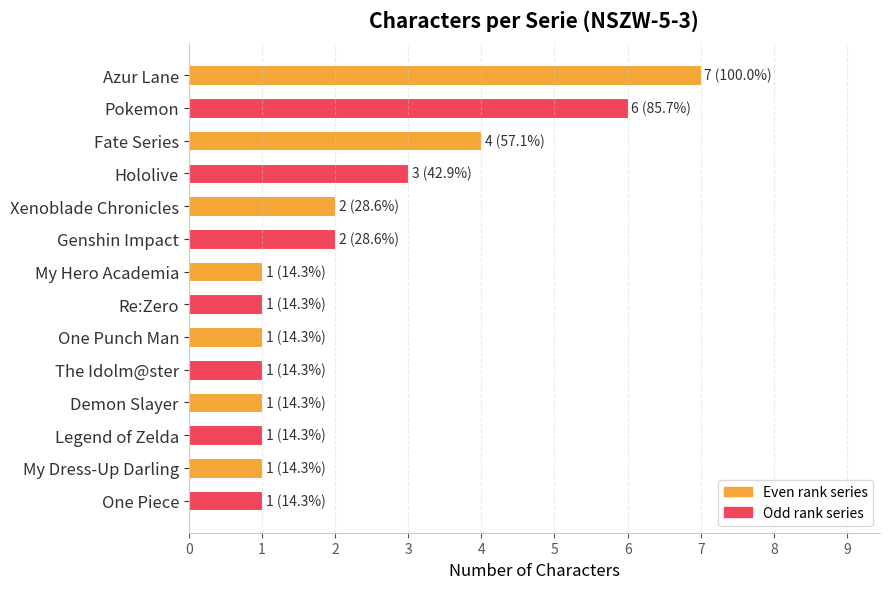

Reading bottom to top, list all the values displayed in this chart.

1	1	1	1	1	1	1	1	2	2	3	4	6	7